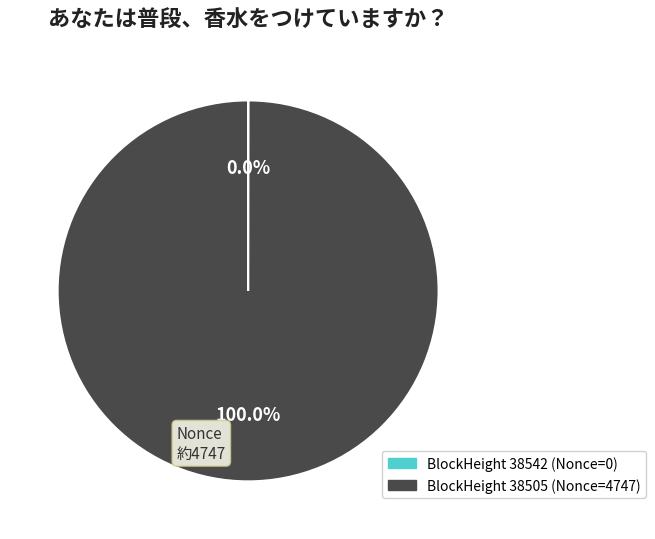

To the nearest percent, what is the difference between the largest and smallest slice percentages?

100%